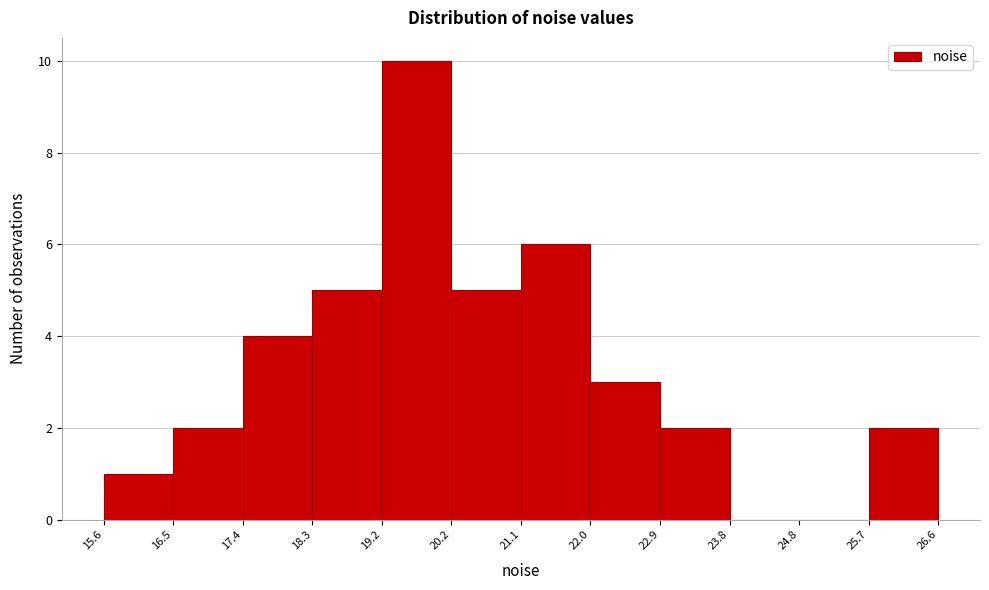

Over which range of the x-axis is the bar tallest?

19.2 to 20.2